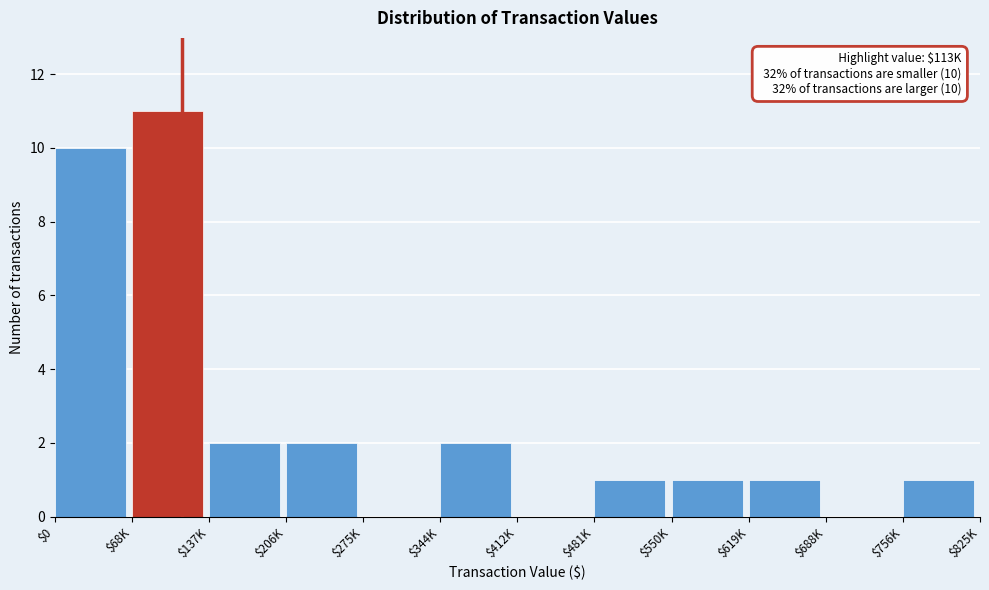

The chart shows a value of 0 at $275K. True or false?

True